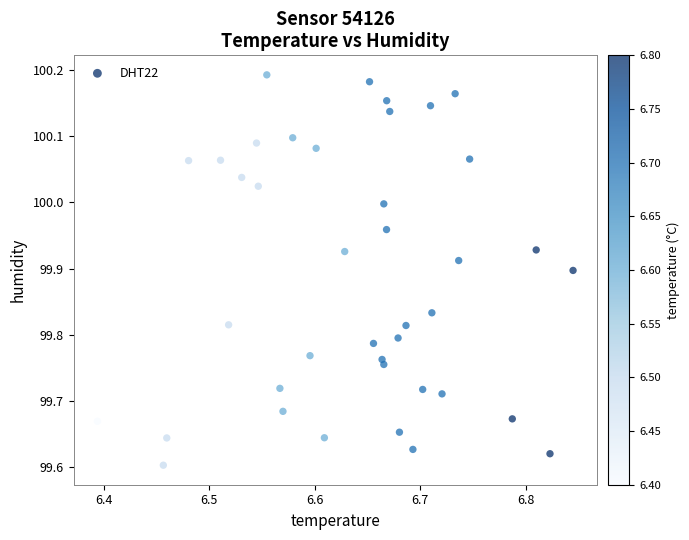

What is the range of X values (max minus min)?

0.5